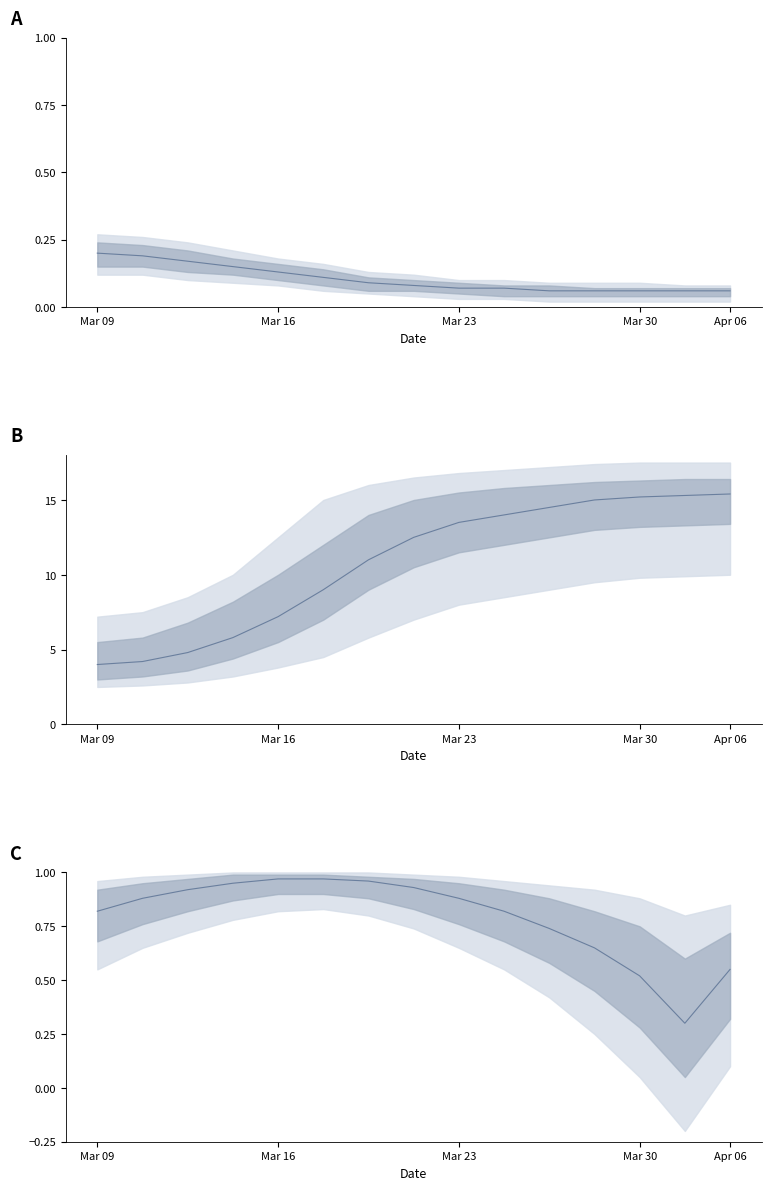

What is the smallest value displayed?

0.3